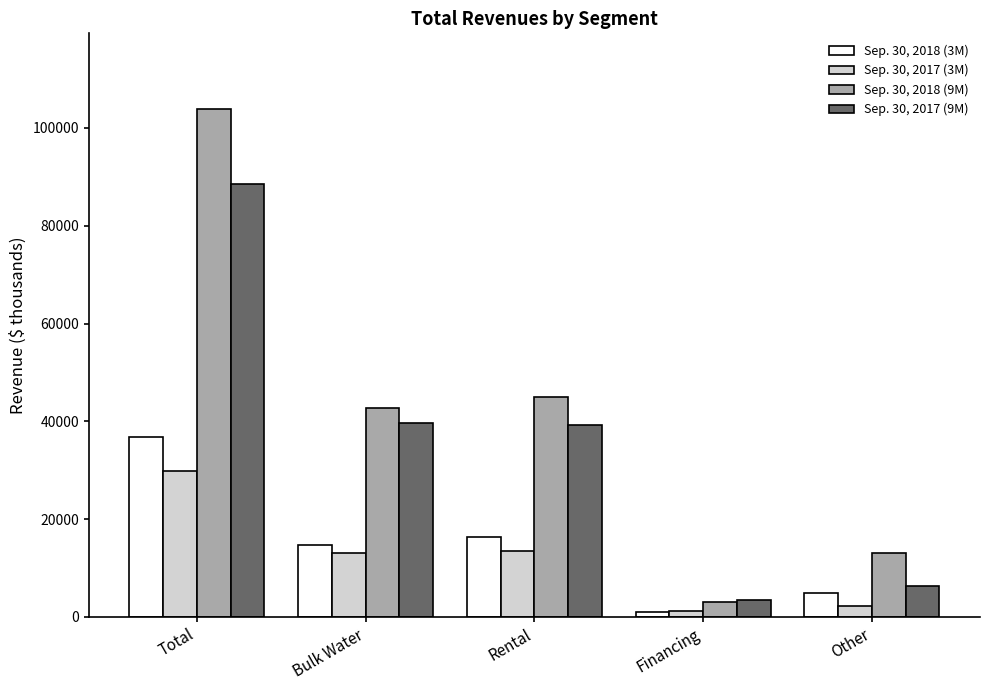

At which category is the sum across all series the highest?

Total